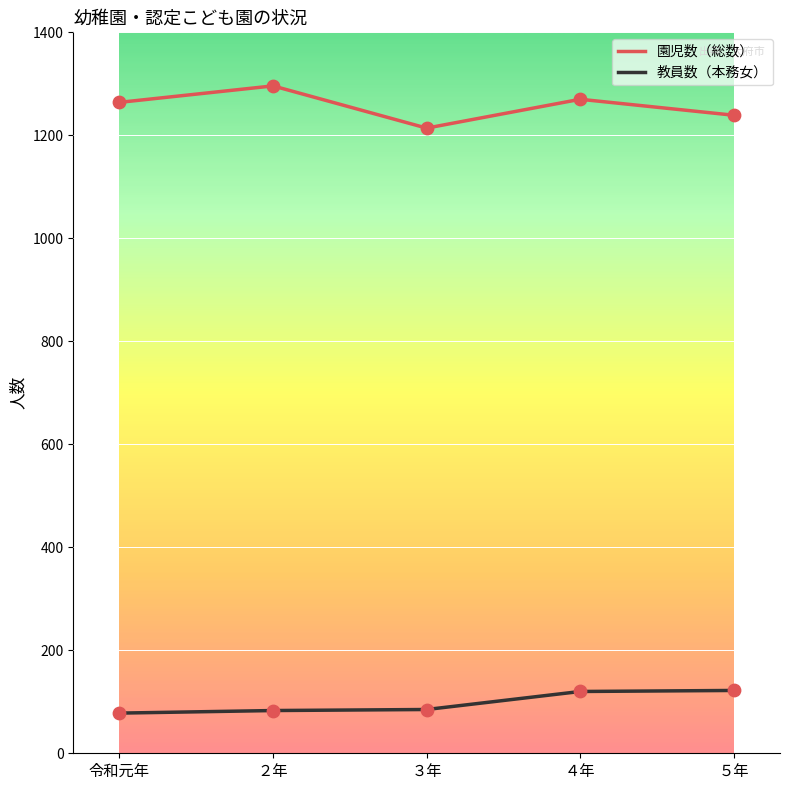

Is the value of 教員数（本務女） at 令和元年 greater than the value of 園児数（総数） at ２年?

No